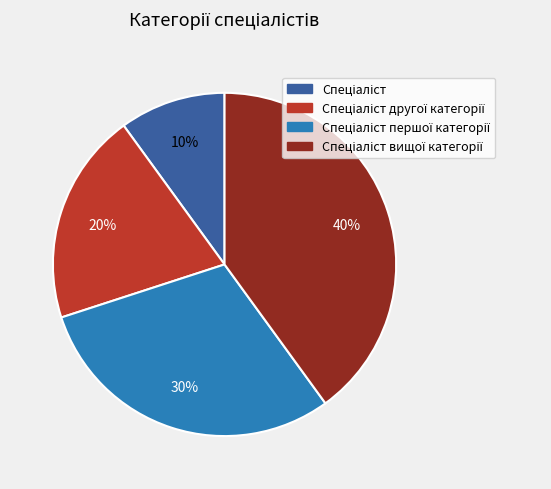

To the nearest percent, what is the difference between the largest and smallest slice percentages?

30%